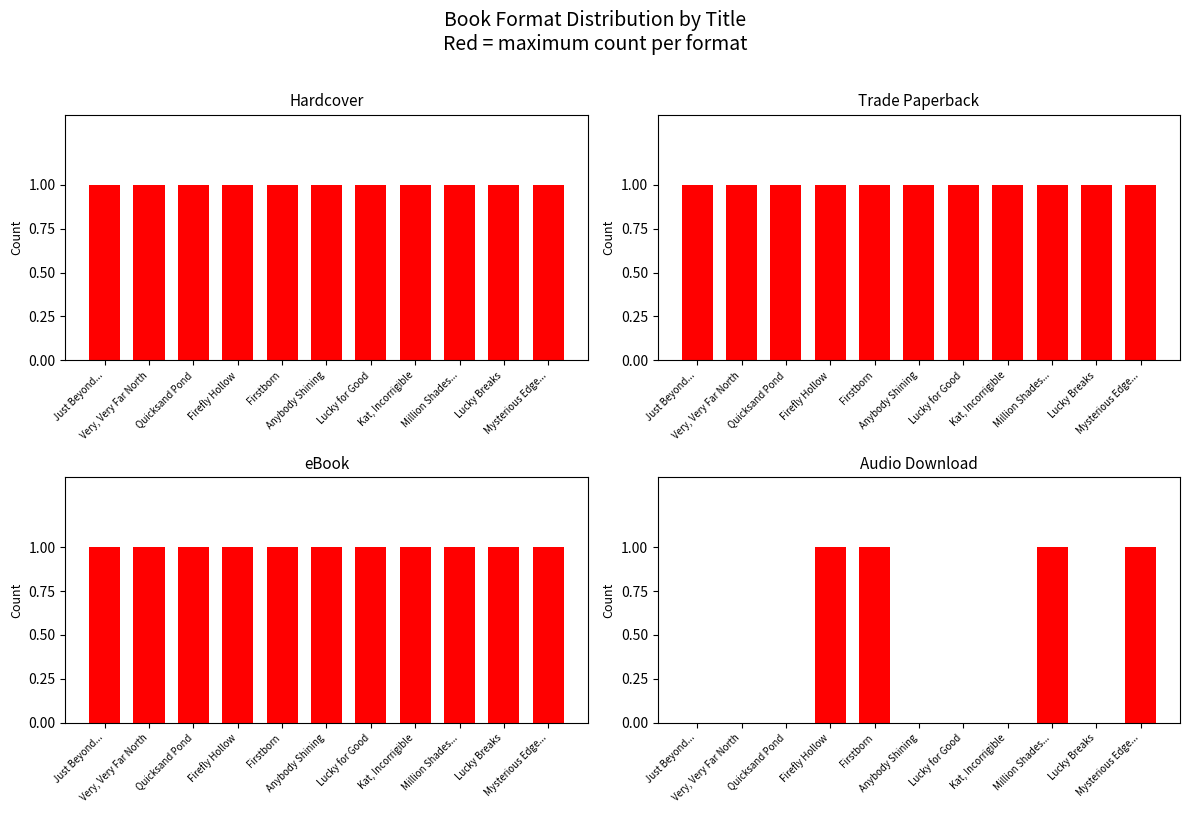

What is the maximum value for Audio Download?

1